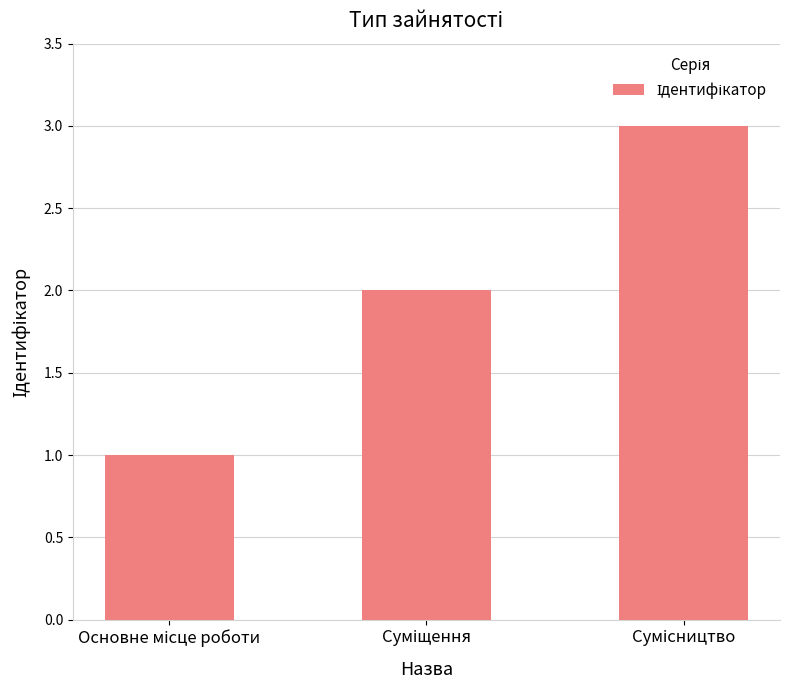

What is the sum of all values?

6